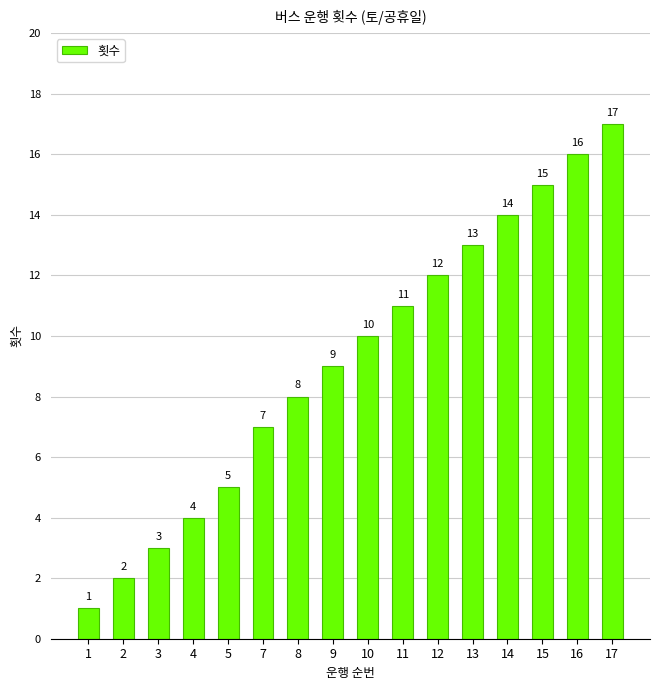

What is the value of the 5th bar from the left?

5